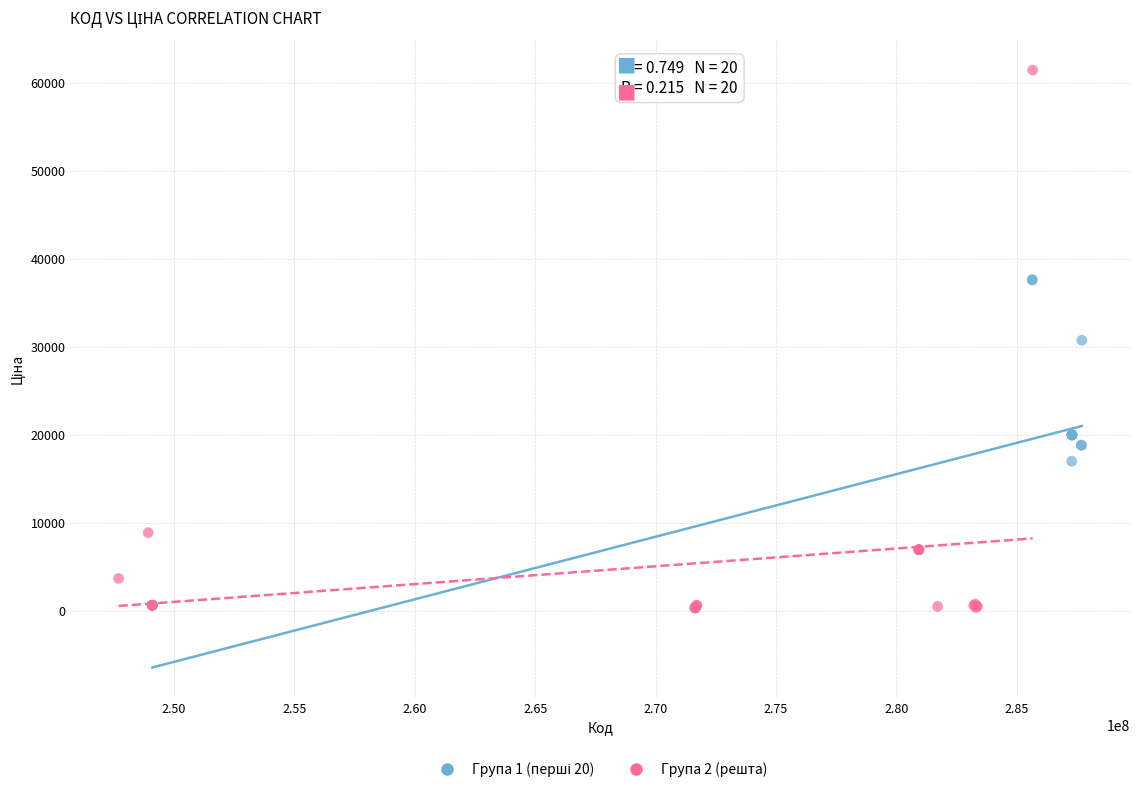

Which series has the widest spread of Y values?

Група 2 (решта)